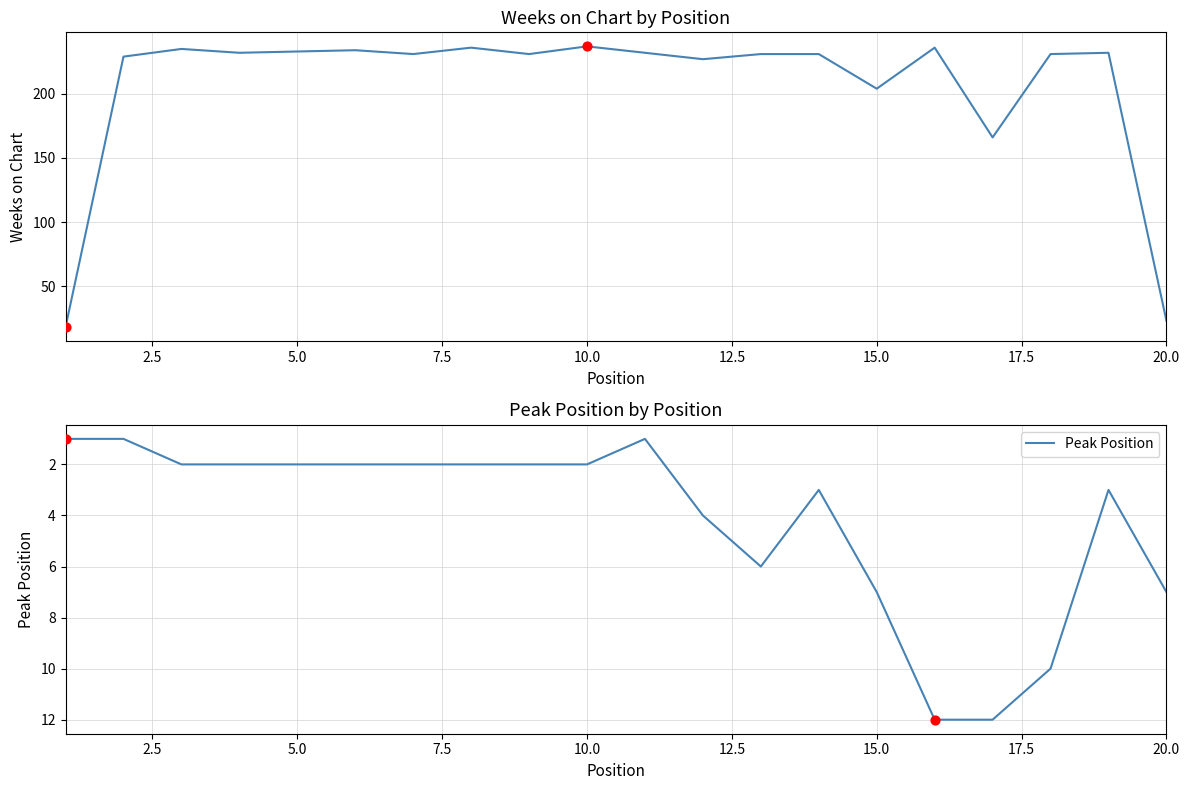

Which series contains the lowest Y value?

Peak Position